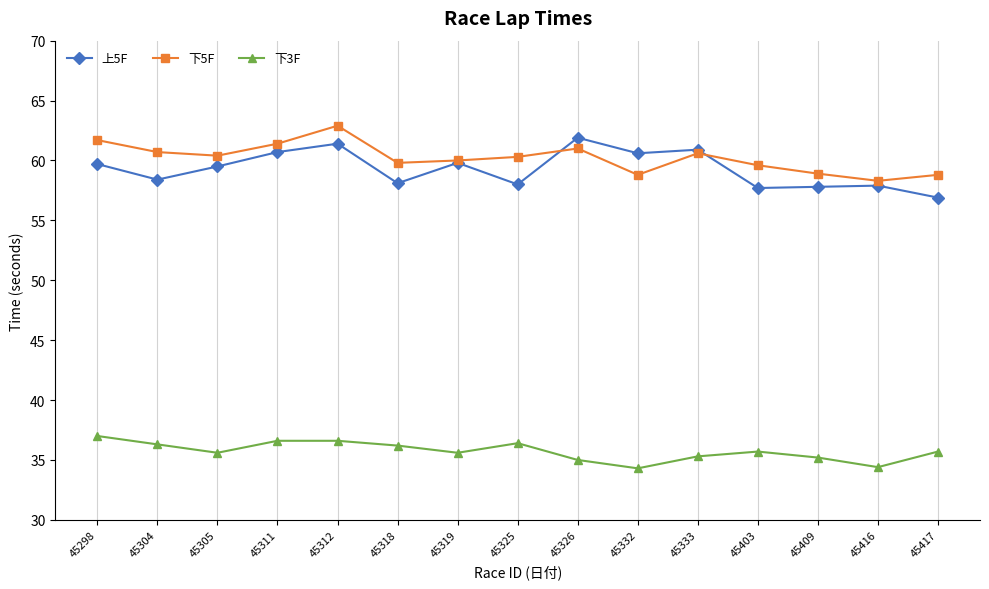

What is the difference between the highest and lowest values at 45333?

25.6